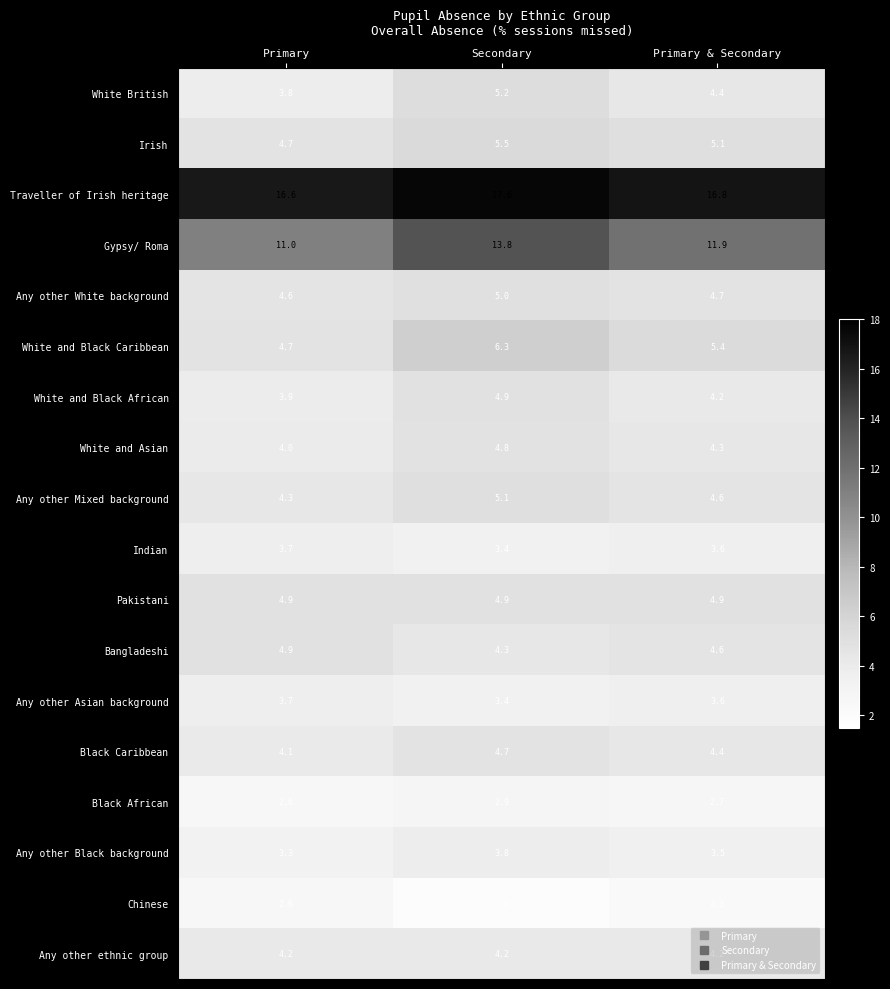

The White and Black African series shows 5.3 at Primary. True or false?

False